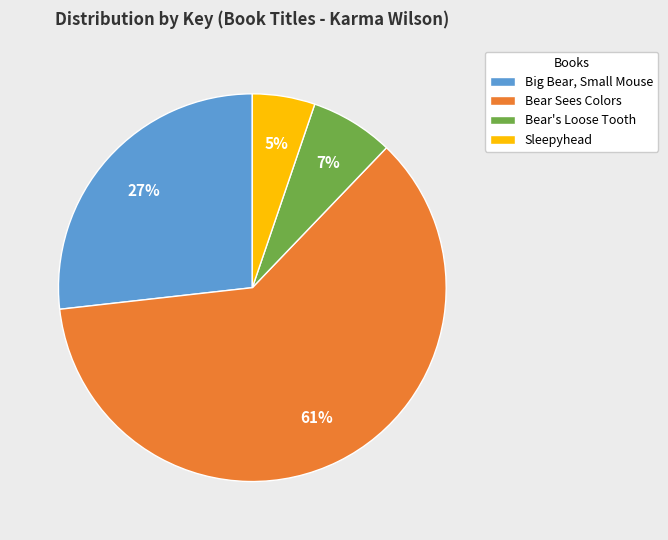

To the nearest percent, what is the combined percentage of Sleepyhead and Bear Sees Colors?

66%